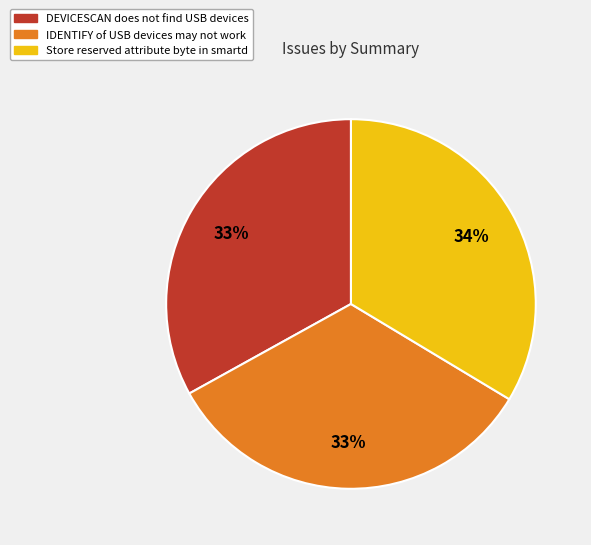

To the nearest percent, what is the difference between the largest and smallest slice percentages?

1%